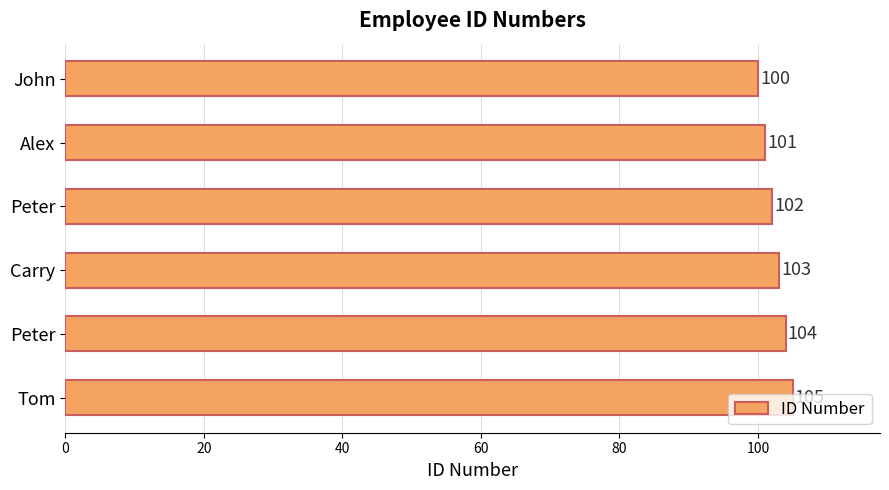

Count the number of categories in the chart.

6